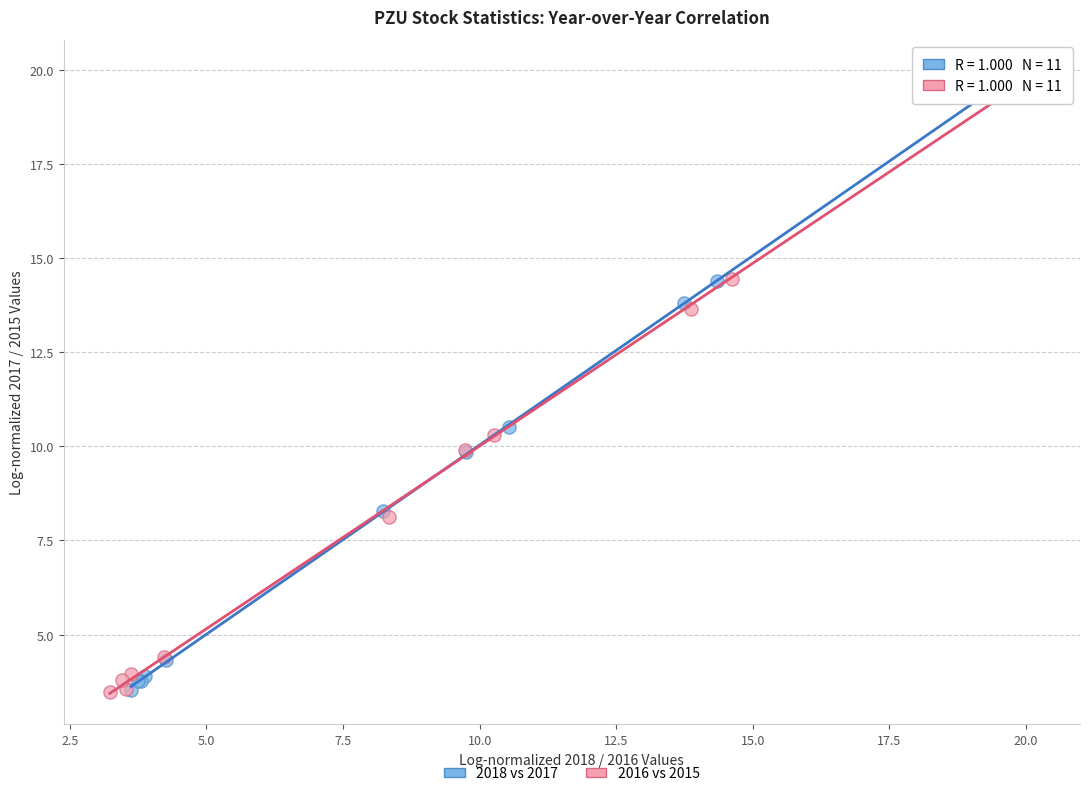

Which series has the widest spread of Y values?

2016 vs 2015